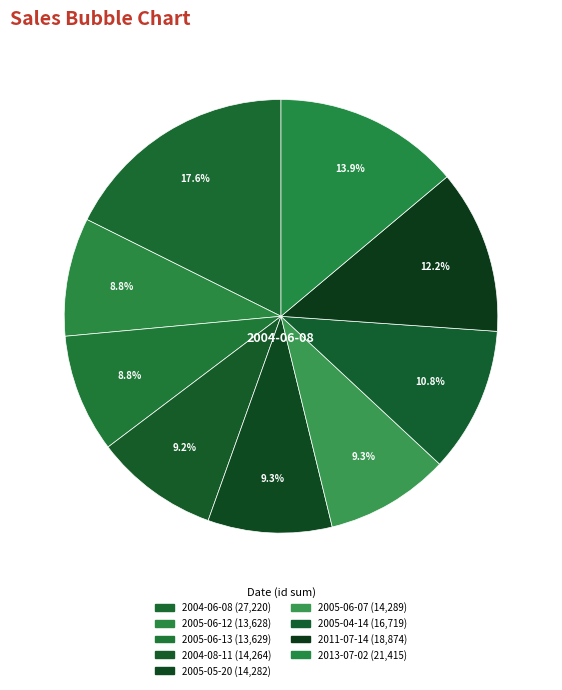

How many slices are in this pie chart?

9